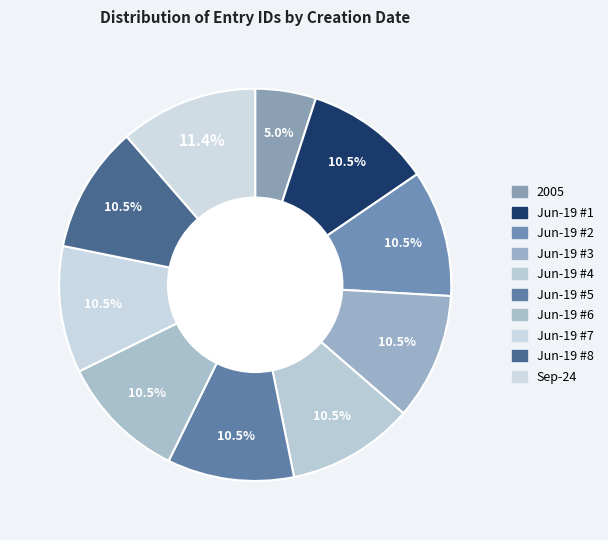

What is the smallest slice in the pie chart?

2005